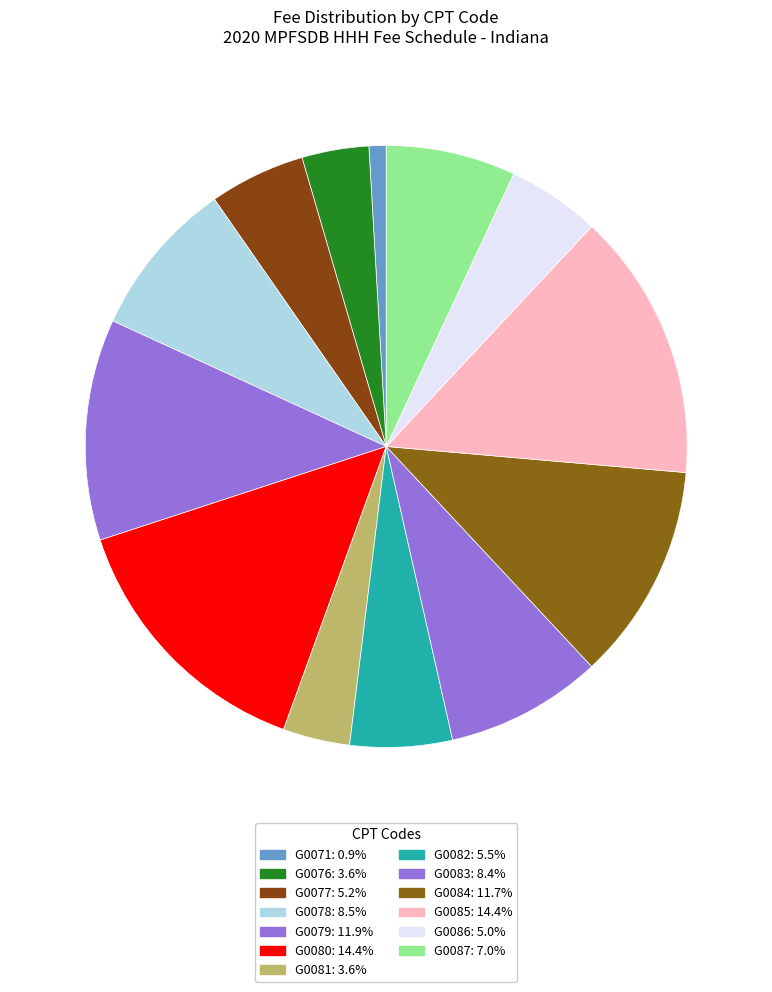

Rank the categories by value from highest to lowest.

G0080, G0085, G0079, G0084, G0078, G0083, G0087, G0082, G0077, G0086, G0076, G0081, G0071